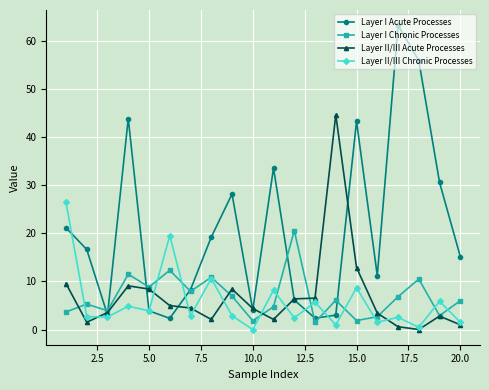

Rank the series by their maximum value, from lowest to highest.

Layer I Chronic Processes, Layer II/III Chronic Processes, Layer II/III Acute Processes, Layer I Acute Processes